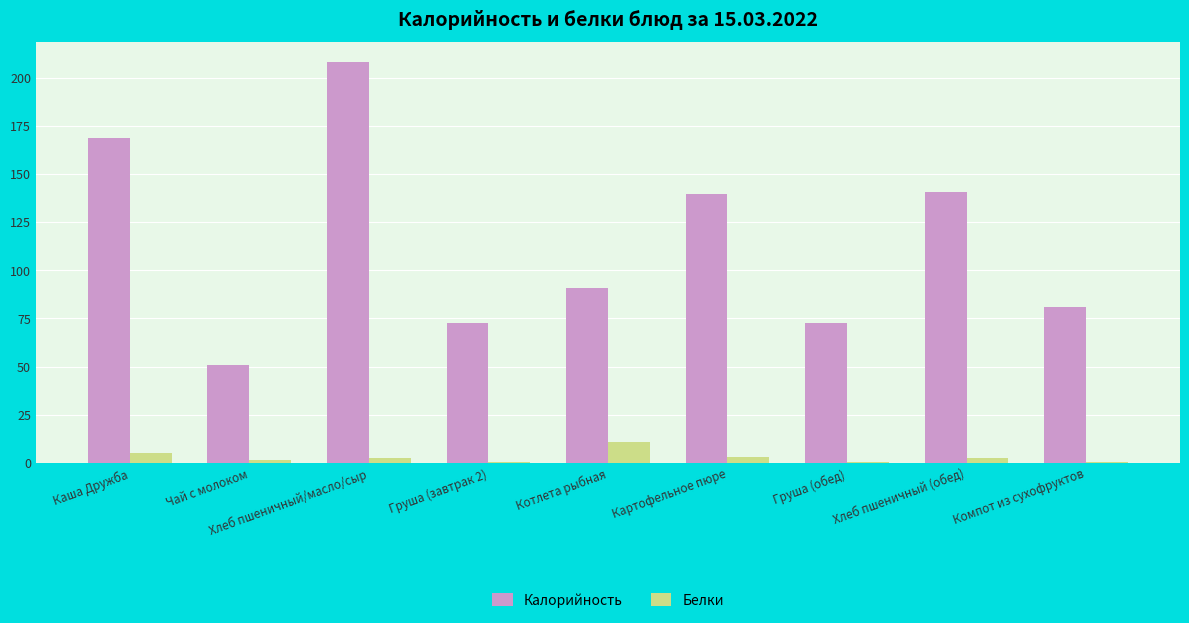

Where does the Белки series first go above 2?

Каша Дружба